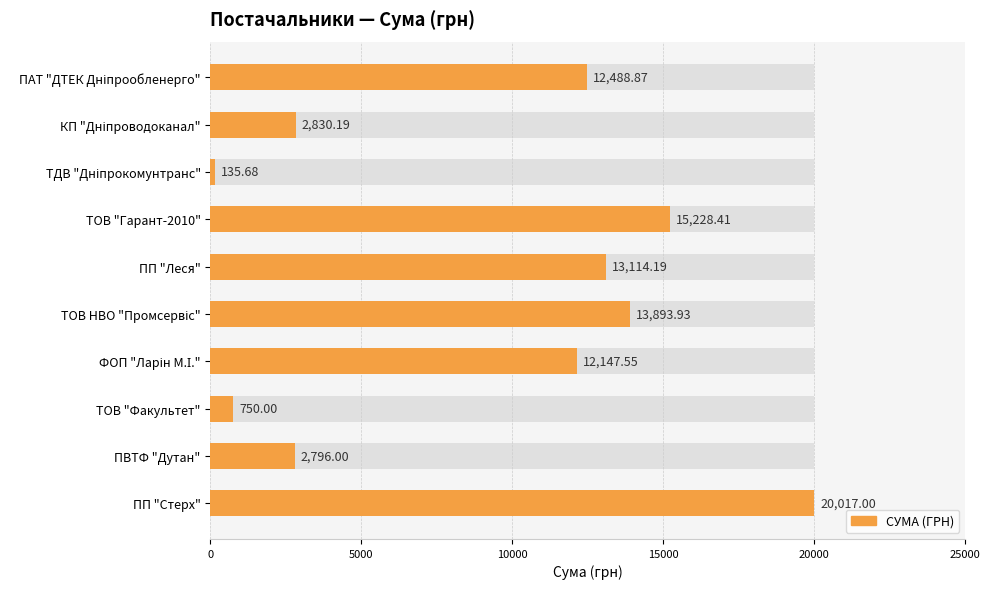

Does the chart contain any negative values?

No